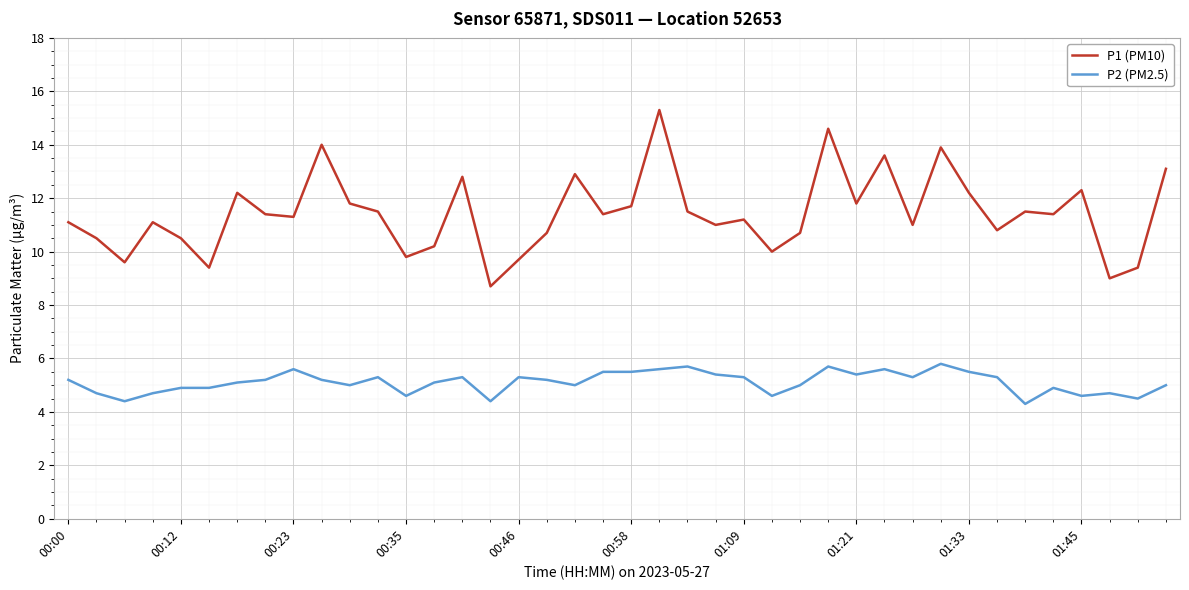

What is the smallest value displayed?

4.3